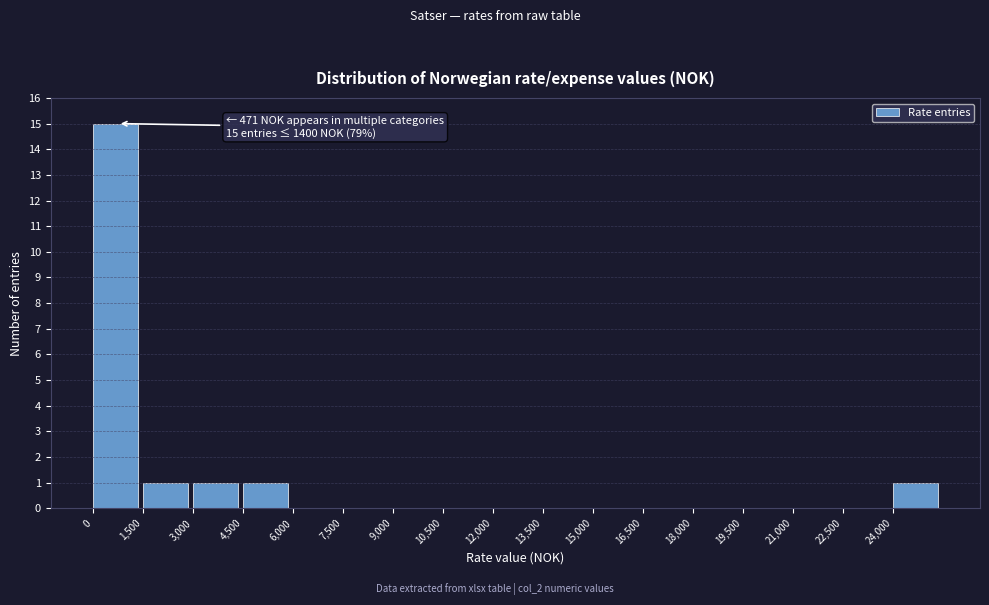

Which range on the x-axis has the tallest bar?

0 to 1500